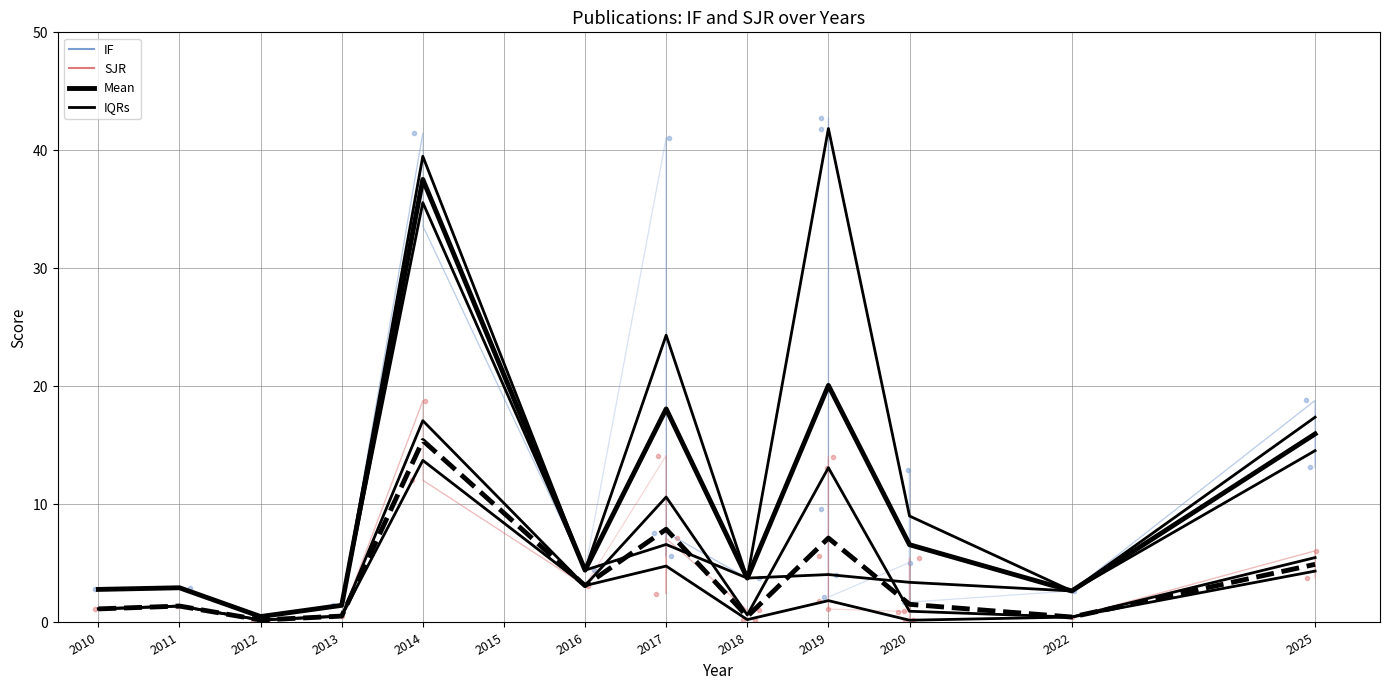

What is the value of the Mean IF point at the 11th from the left?

2.7